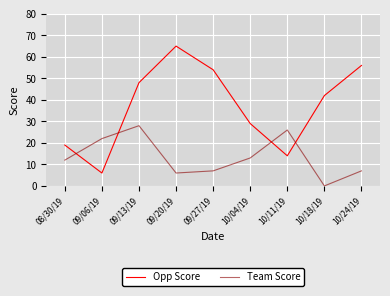

Between 09/13/19 and 10/24/19, which series saw the biggest shift?

Team Score